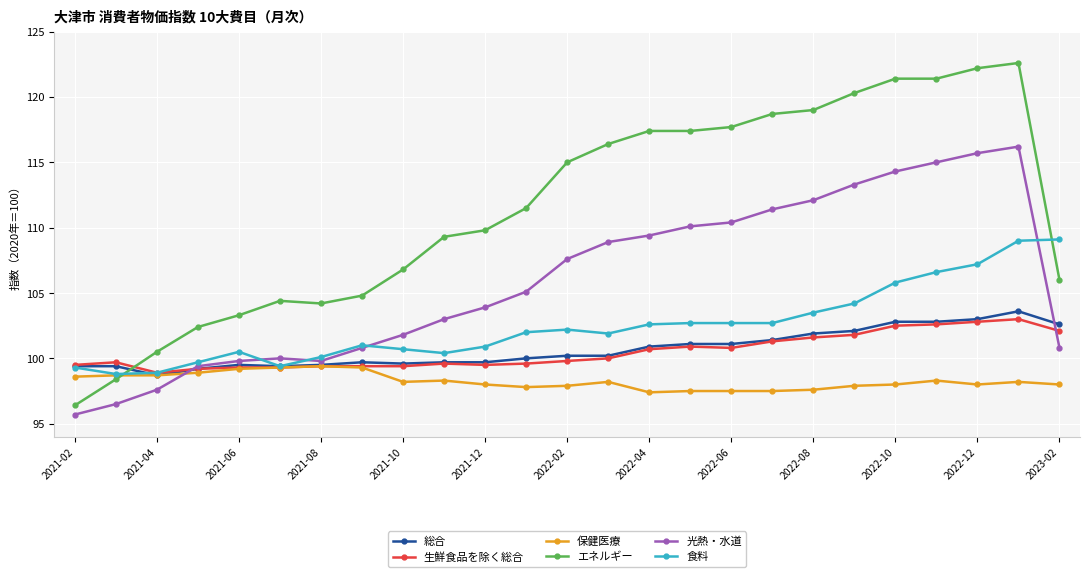

What is the minimum value shown in the chart?

95.7